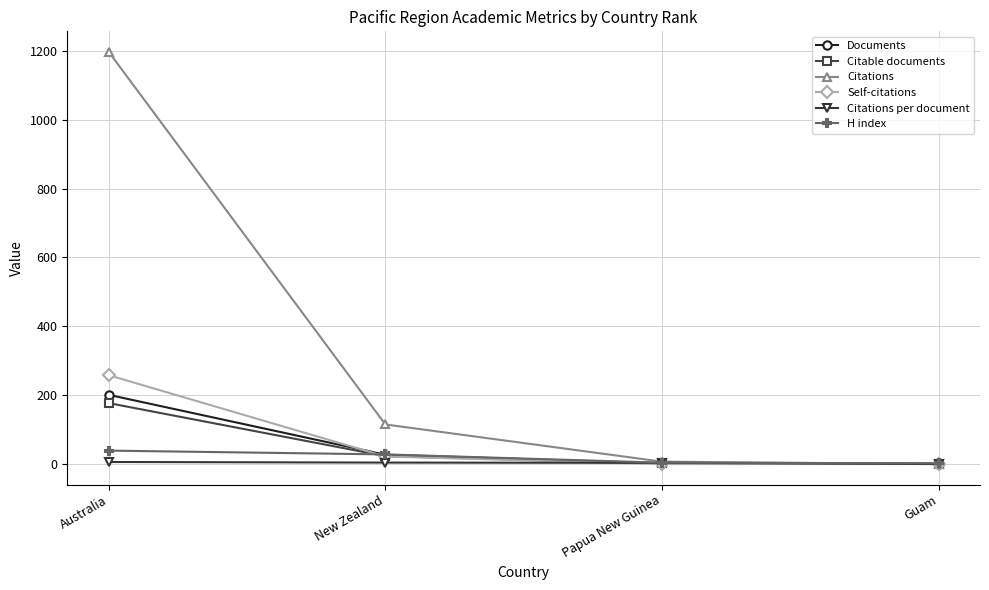

Is the value of Documents at New Zealand greater than the value of H index at Australia?

No